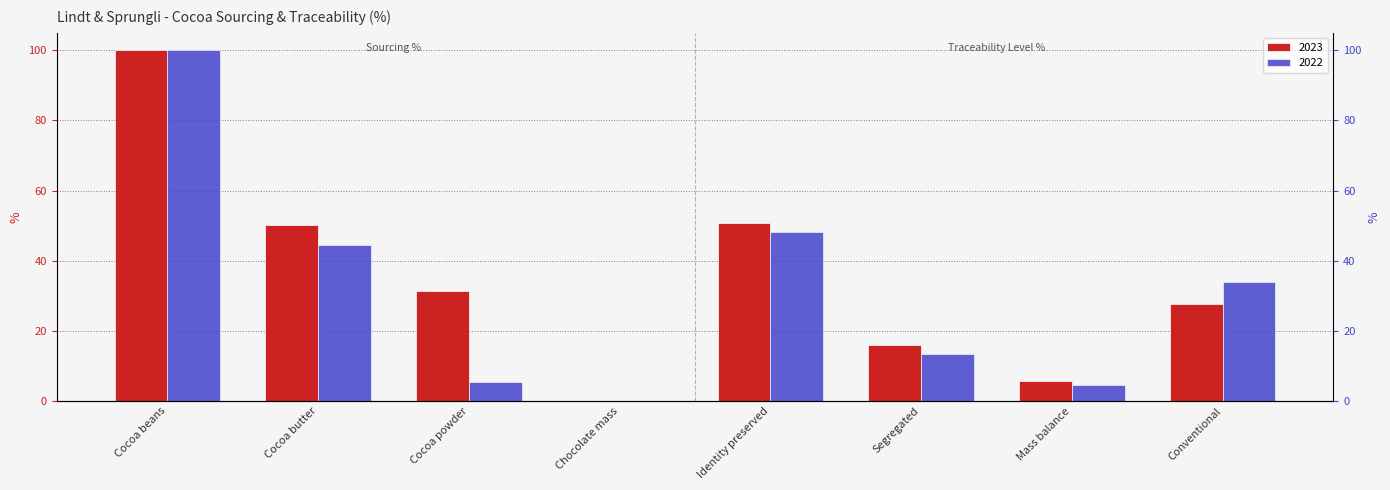

How many bars are there in each group?

2